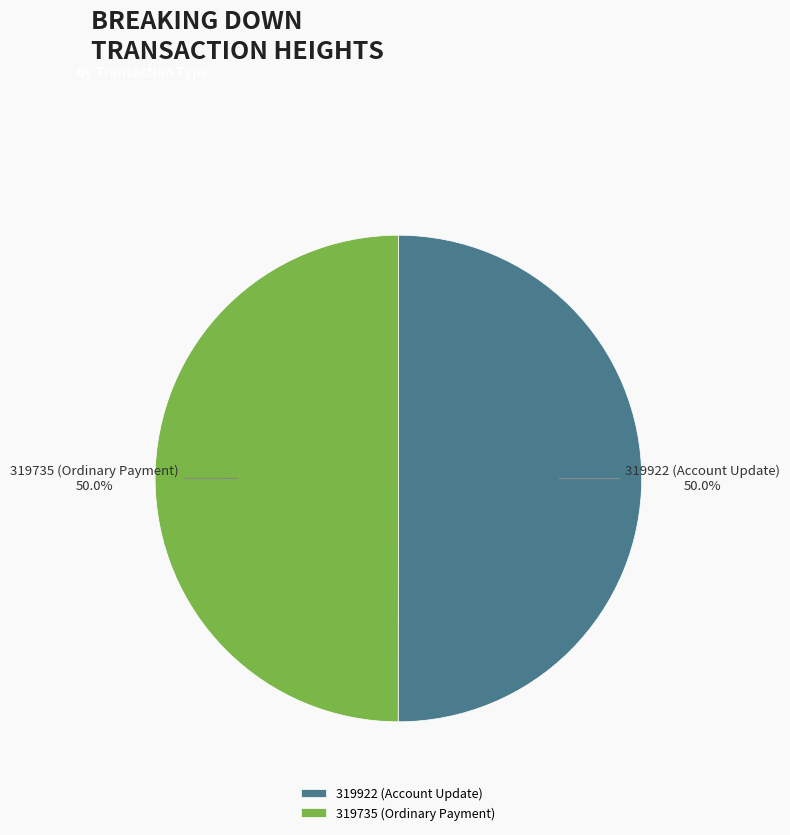

What is the ratio of the value at 319735 (Ordinary Payment) to the value at 319922 (Account Update)?

1.0